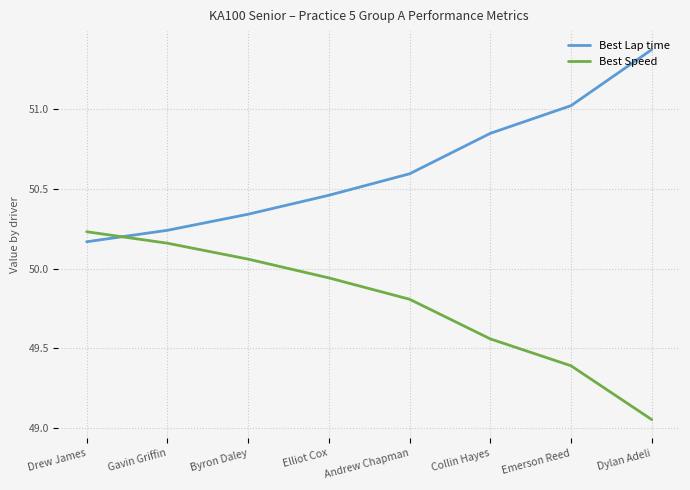

Between which two adjacent categories do Best Speed and Best Lap time first intersect?

Drew James and Gavin Griffin